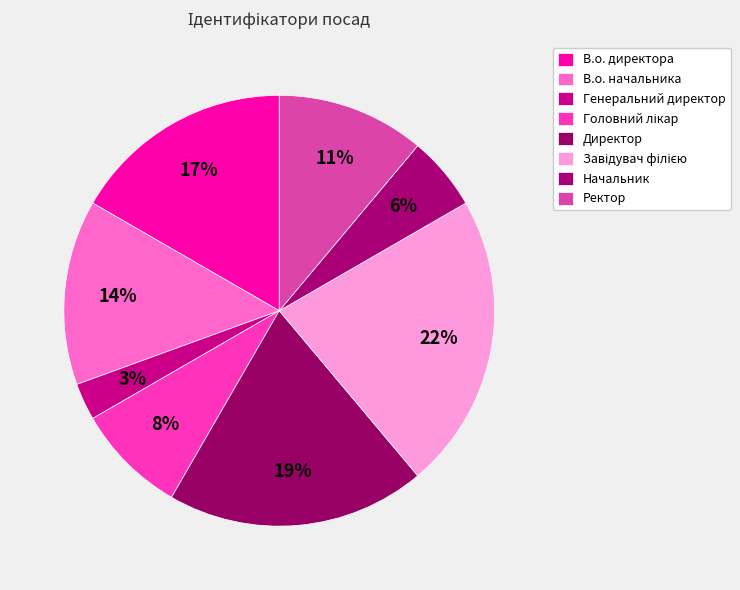

Rank the categories by value from highest to lowest.

Завідувач філією, Директор, В.о. директора, В.о. начальника, Ректор, Головний лікар, Начальник, Генеральний директор